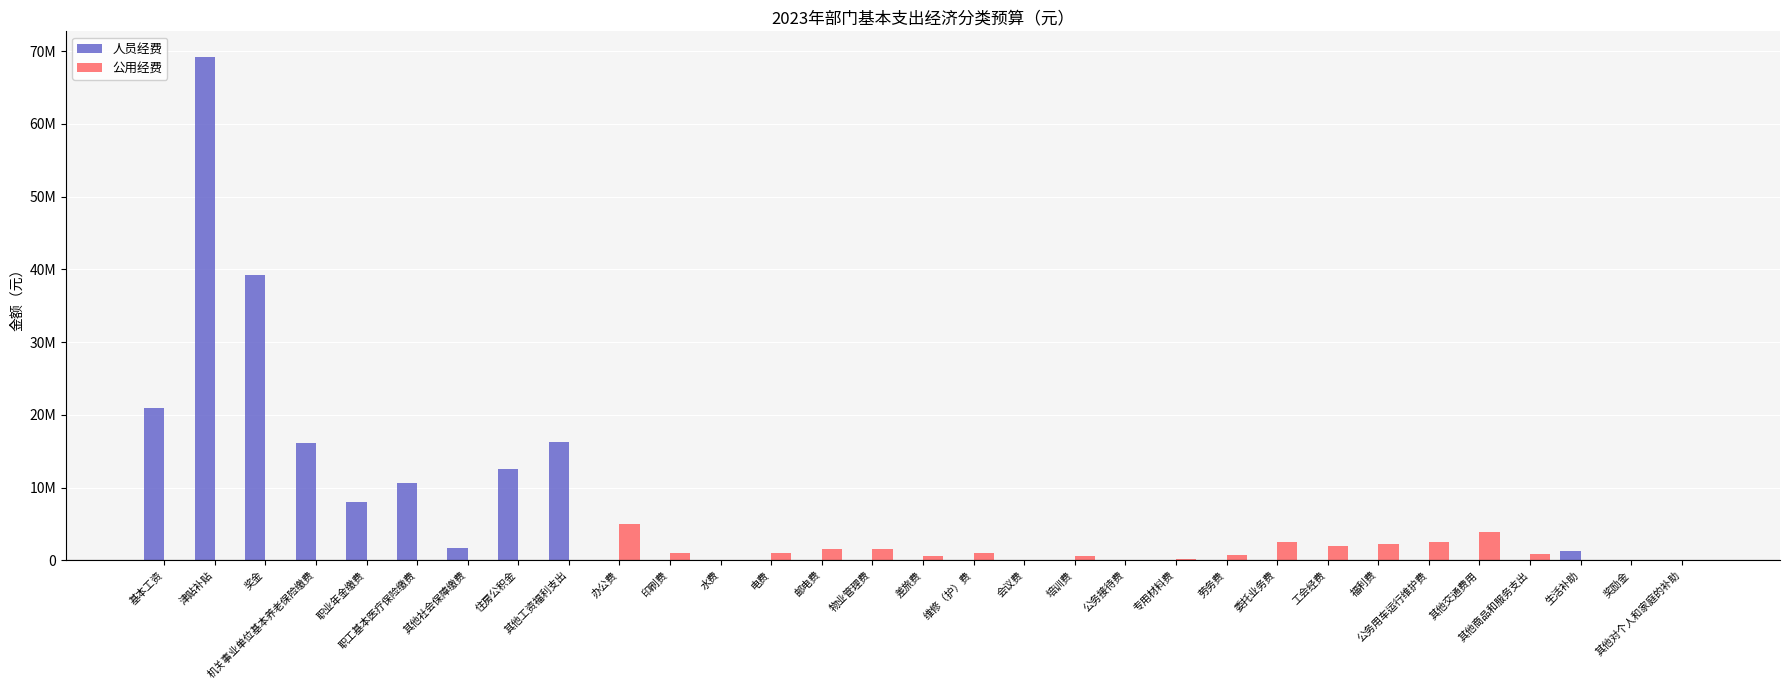

What are all the series names shown in the legend?

人员经费, 公用经费